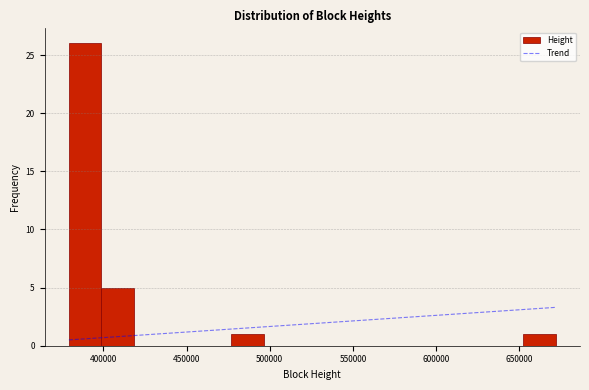

Read against the x-axis, roughly where is the centre of the tallest bar?

390000